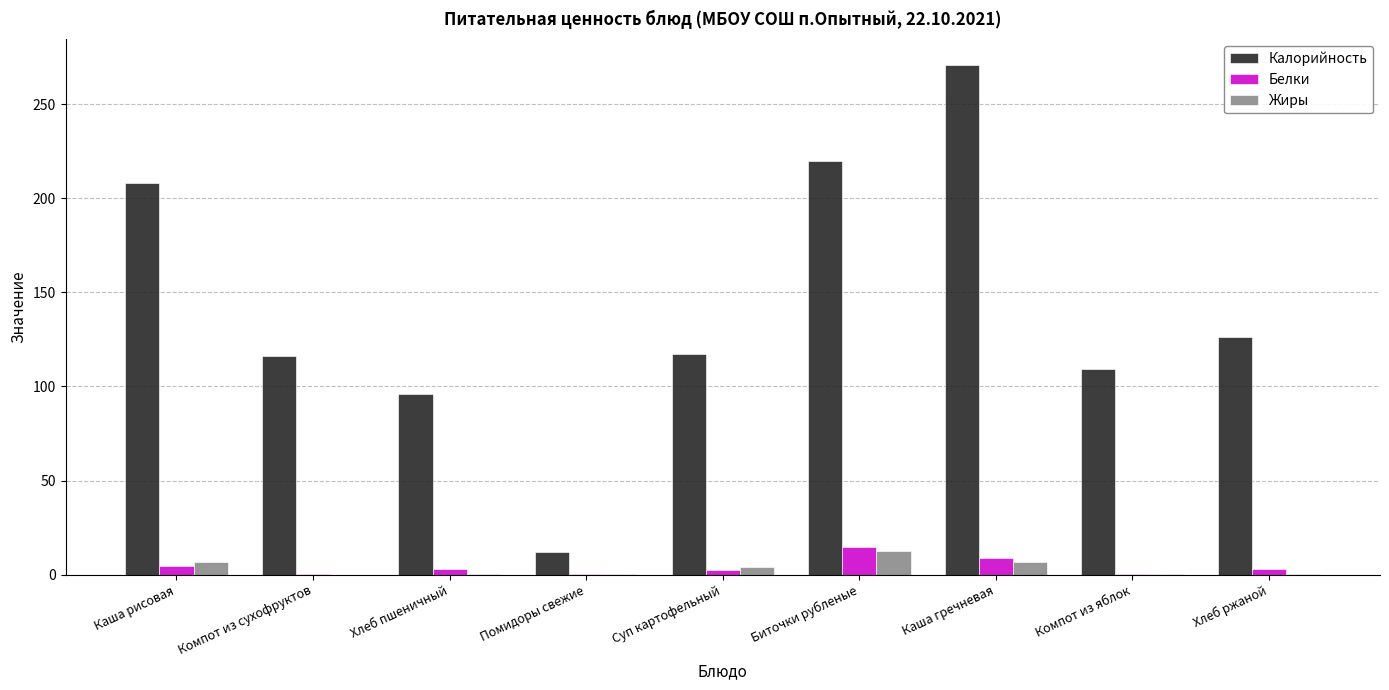

Which series has the largest range (max minus min)?

Калорийность